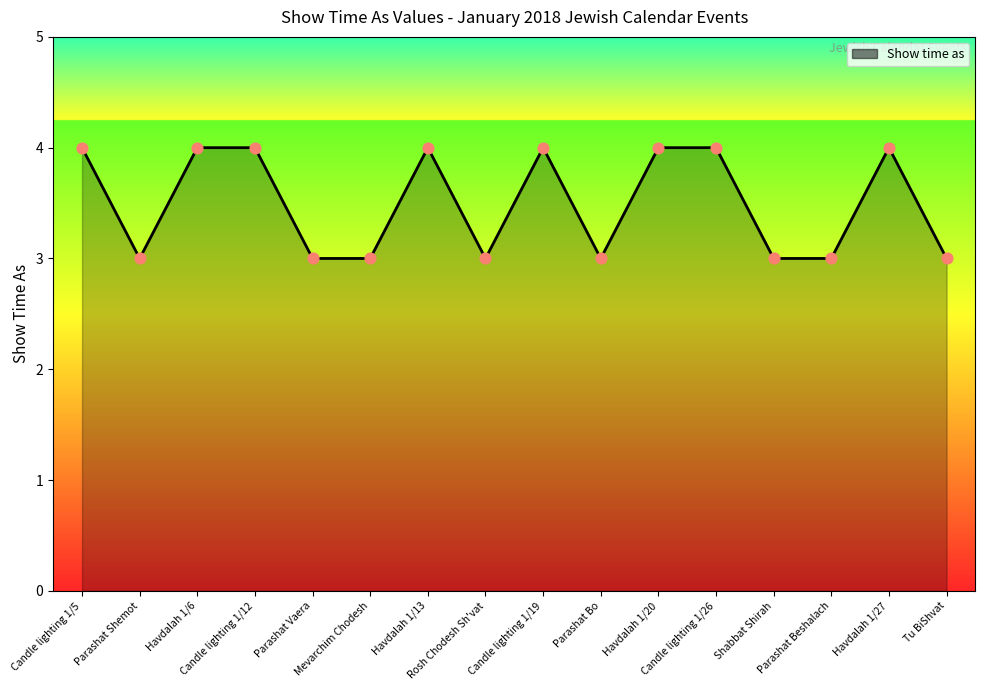

What is the maximum value shown in the chart?

4